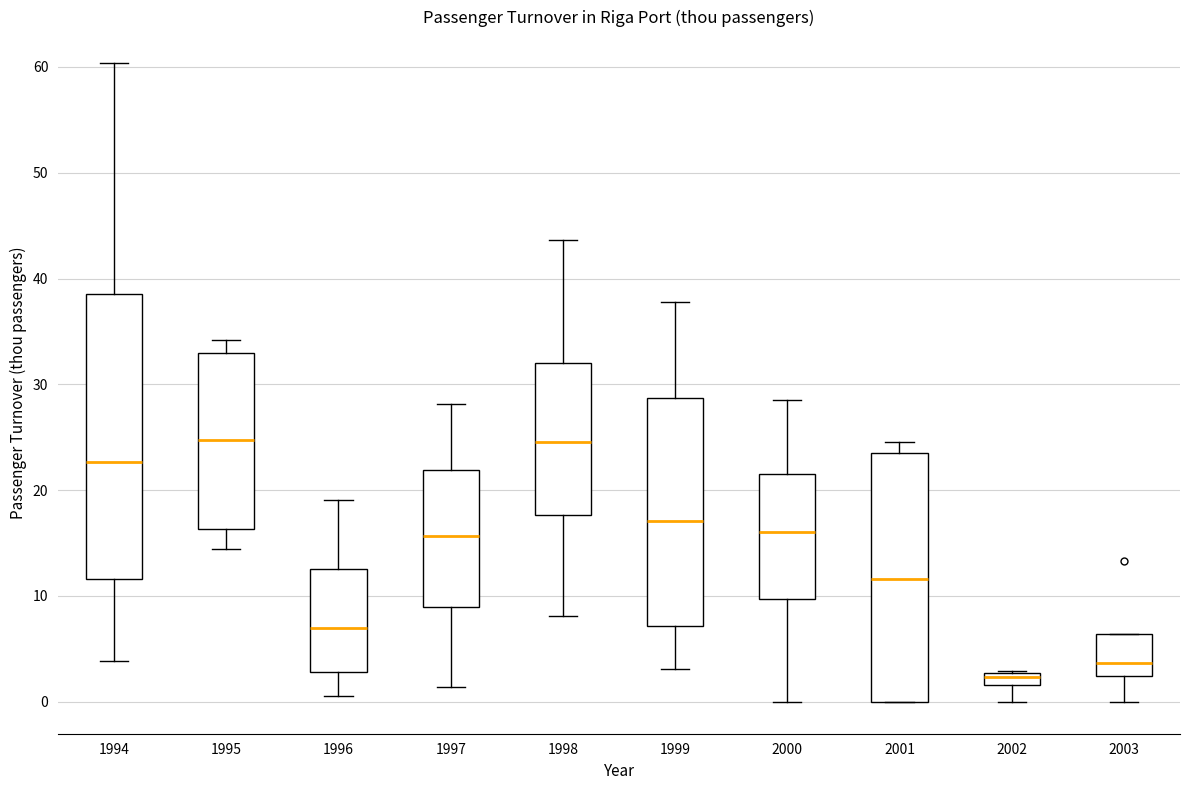

Comparing the boxes themselves (not the whiskers), which one is the tallest?

1994